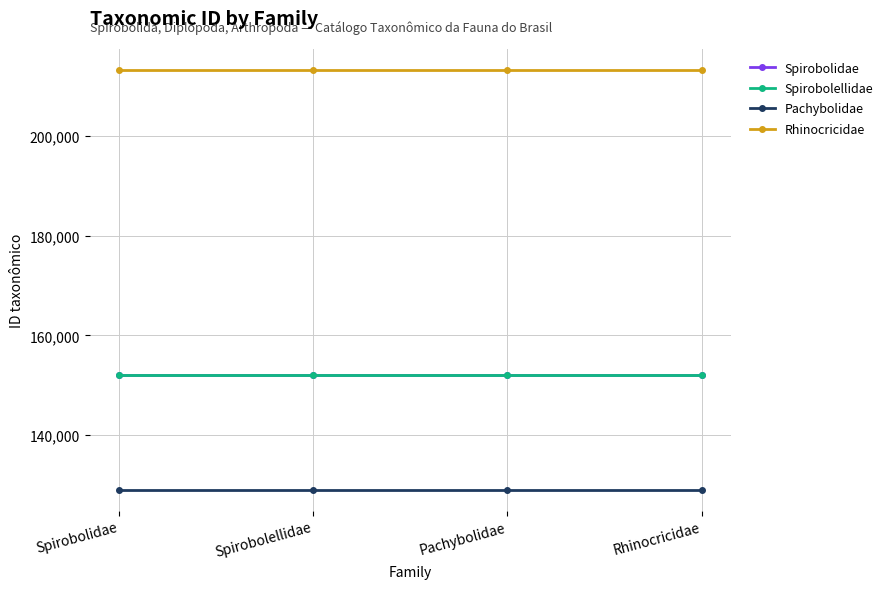

What is the minimum value for Spirobolidae?

152019